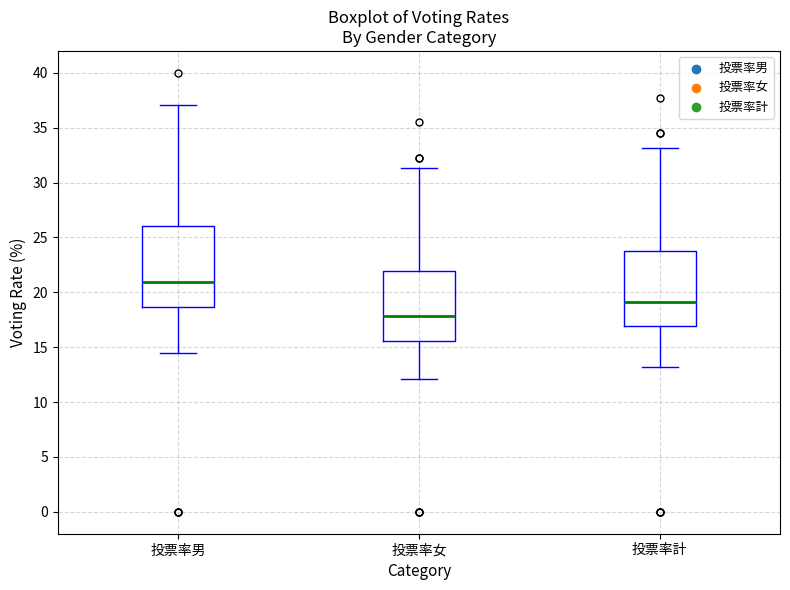

Reading left to right, transcribe this box plot: for each box, give where its median line is, the range the box spans, and where its two whiskers end, as read against the y-axis. The values are not printed on the chart, so give them approximately, as read against the axis.

投票率男: median 21.0, box 18.5 to 26.0, whiskers 14.5 to 37.0
投票率女: median 18.0, box 15.5 to 22.0, whiskers 12.0 to 31.5
投票率計: median 19.0, box 17.0 to 23.5, whiskers 13.0 to 33.0